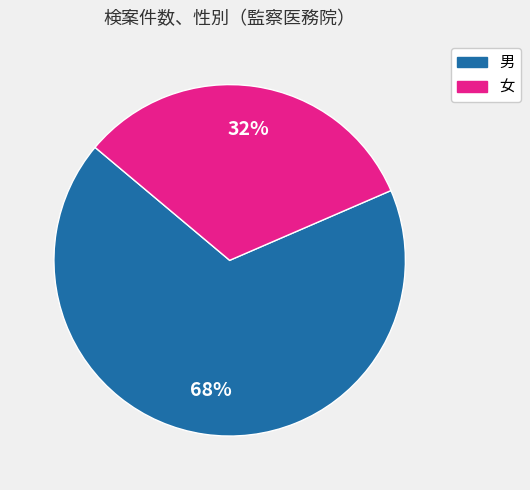

Rank the categories by value from highest to lowest.

男, 女